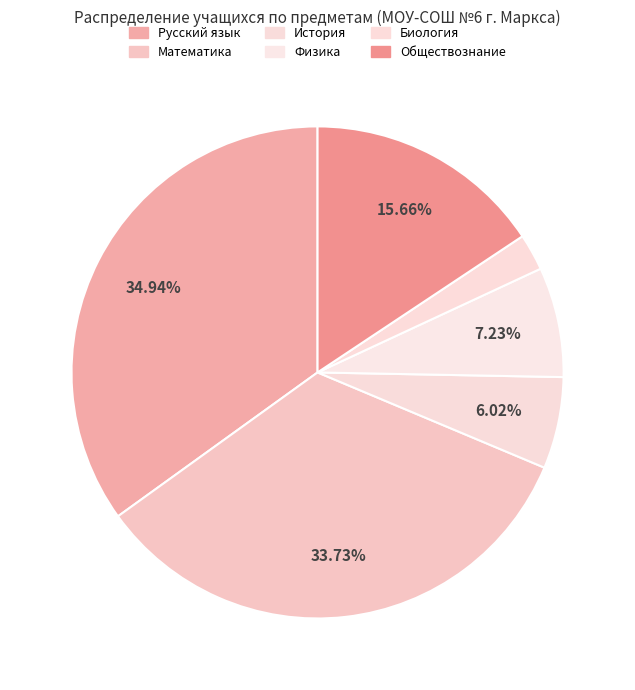

True or false: Биология accounts for 2% of the total.

True